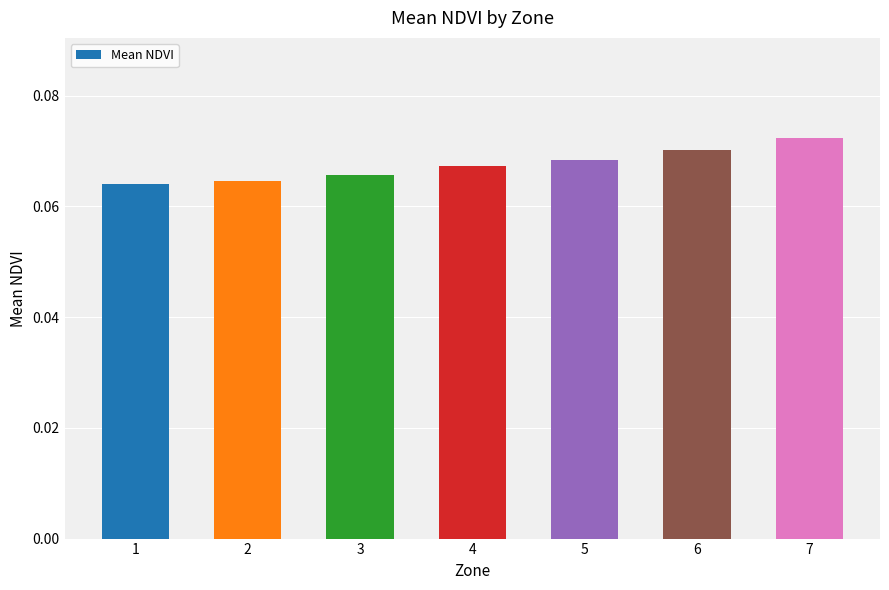

Which has a higher value, 4 or 2?

4